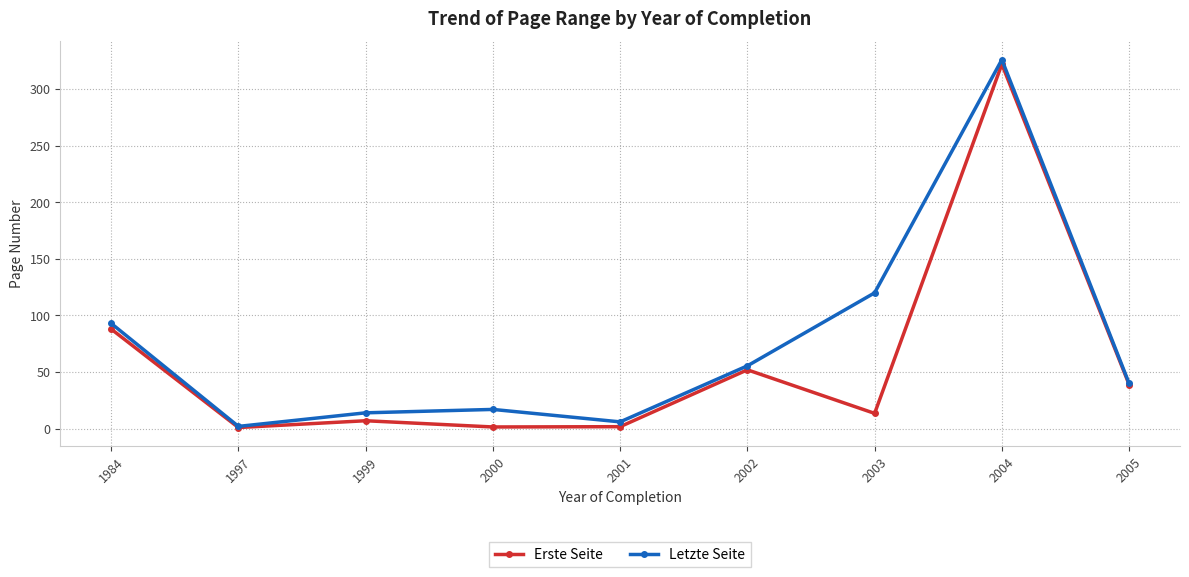

What is the maximum value shown in the chart?

326.0